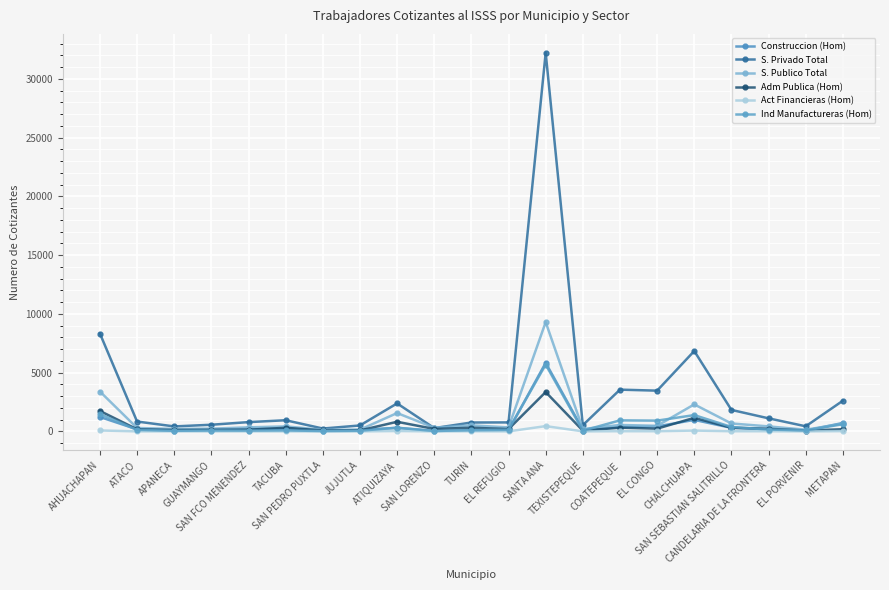

Count the number of categories in the chart.

21